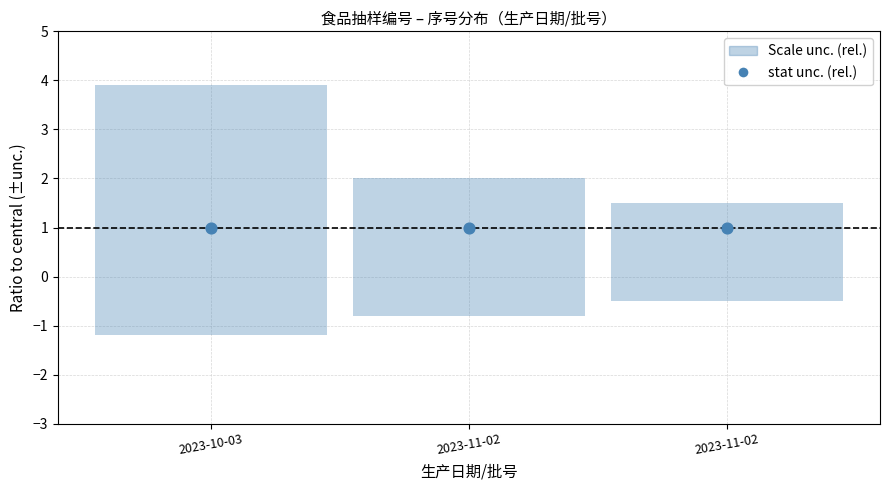

Which has a higher value, 2023-10-03 or 2023-11-02?

2023-10-03